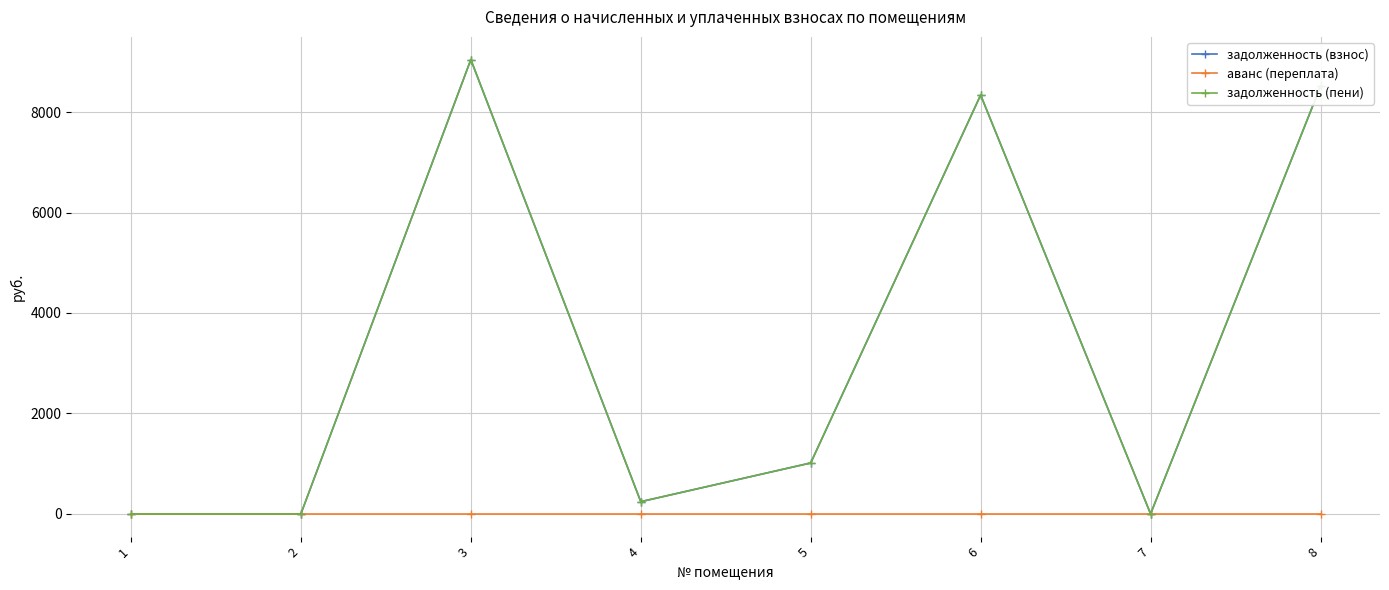

True or false: задолженность (взнос) and задолженность (пени) intersect in this chart.

False